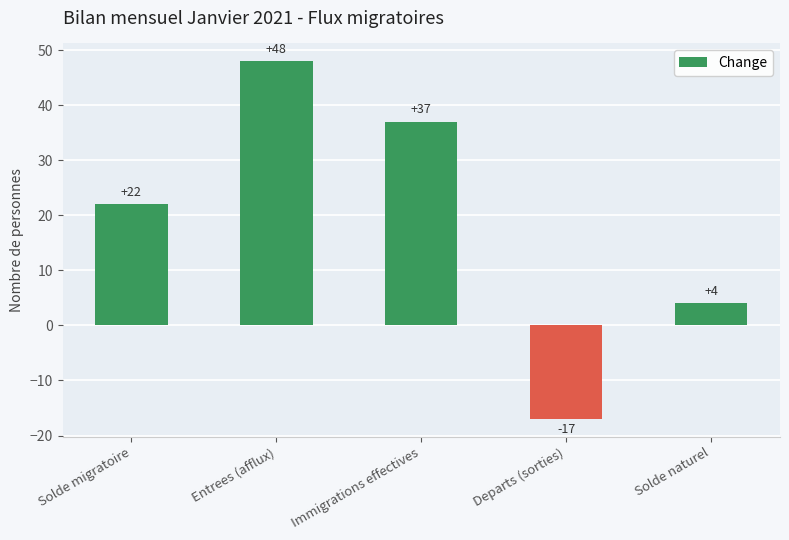

What is the change in value from Solde migratoire to Departs (sorties)?

-39